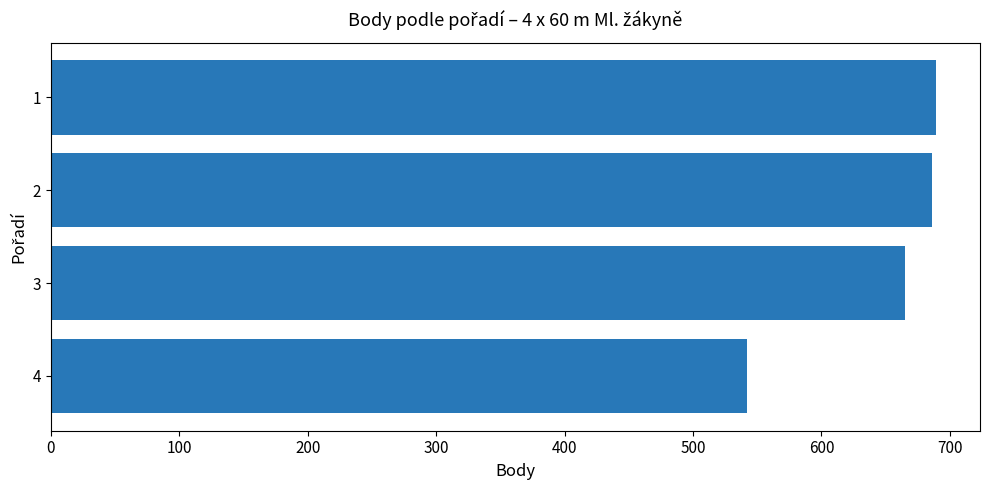

How many values are below 686?

2